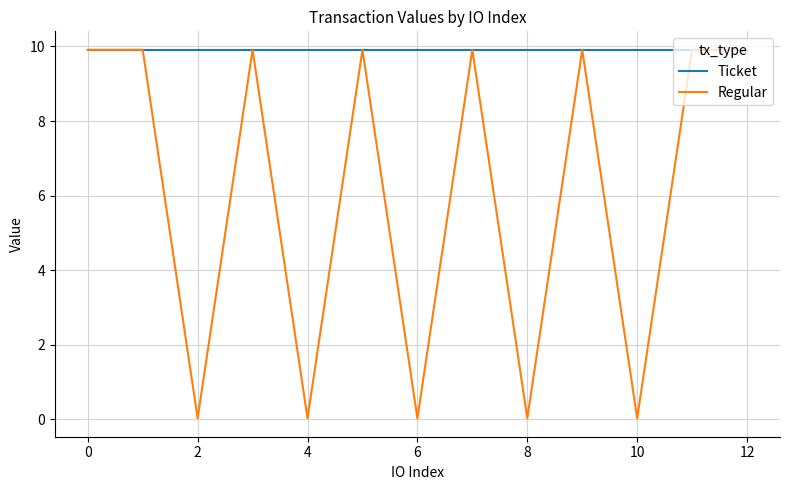

Which series has the widest spread of values?

Regular